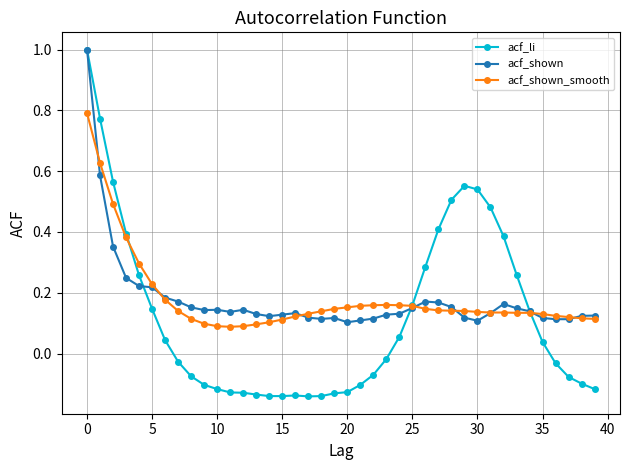

At how many categories does at least one series exceed 0?

40